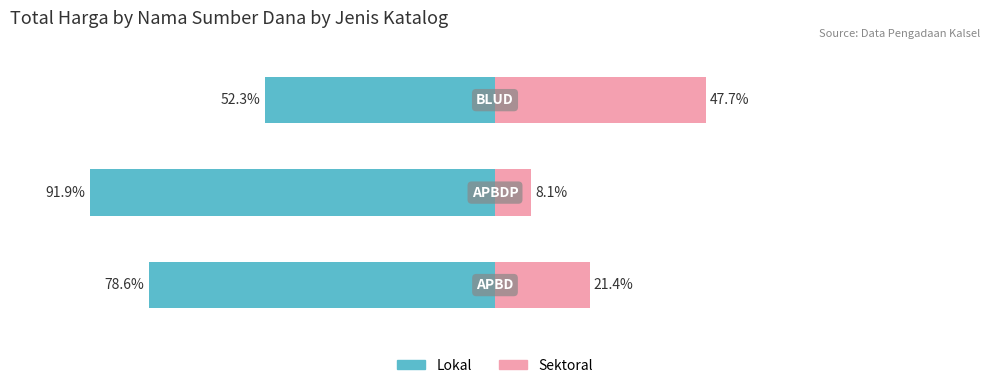

How many groups of bars are there?

3